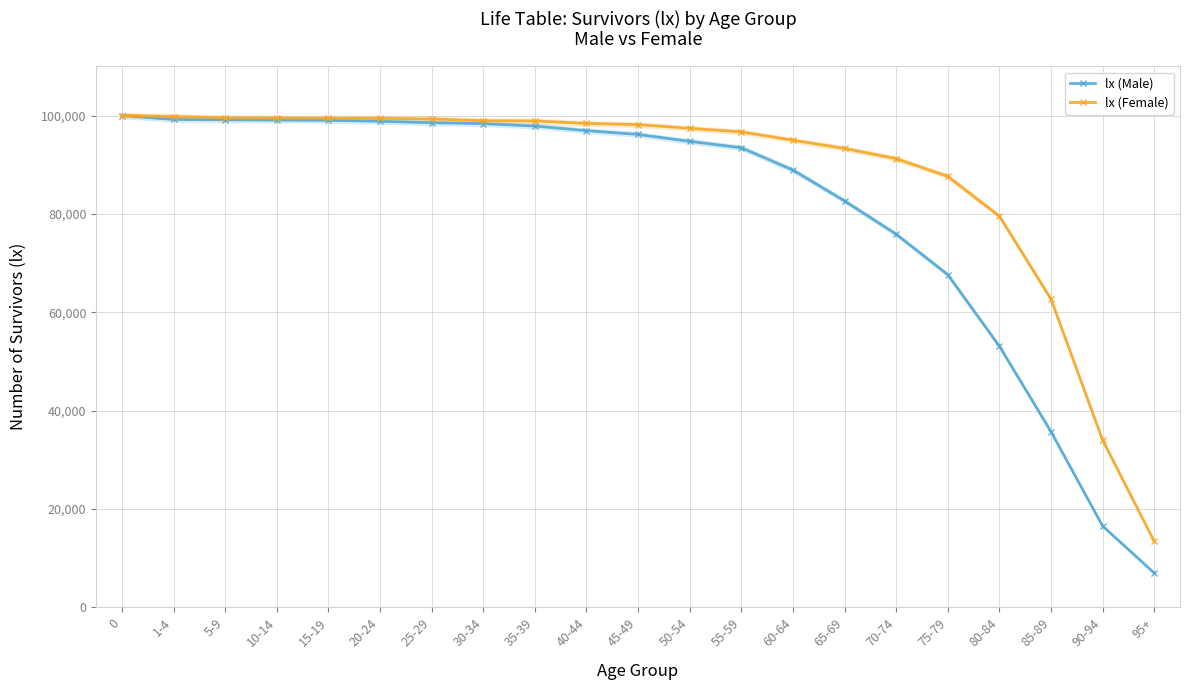

List the series in order of their overall mean, highest first.

lx (Female), lx (Male)